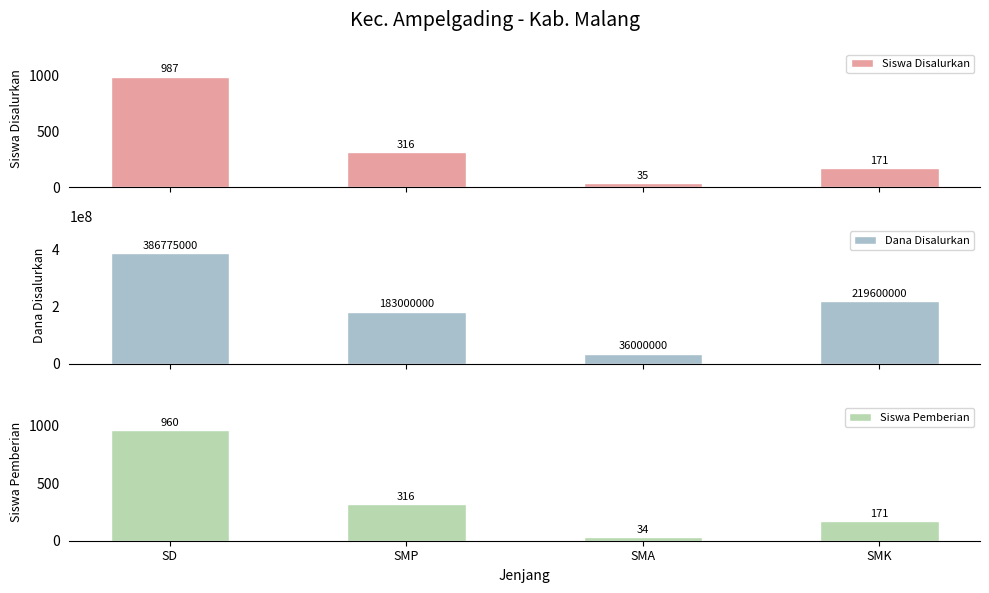

Which series has the largest total across all categories?

Dana Disalurkan